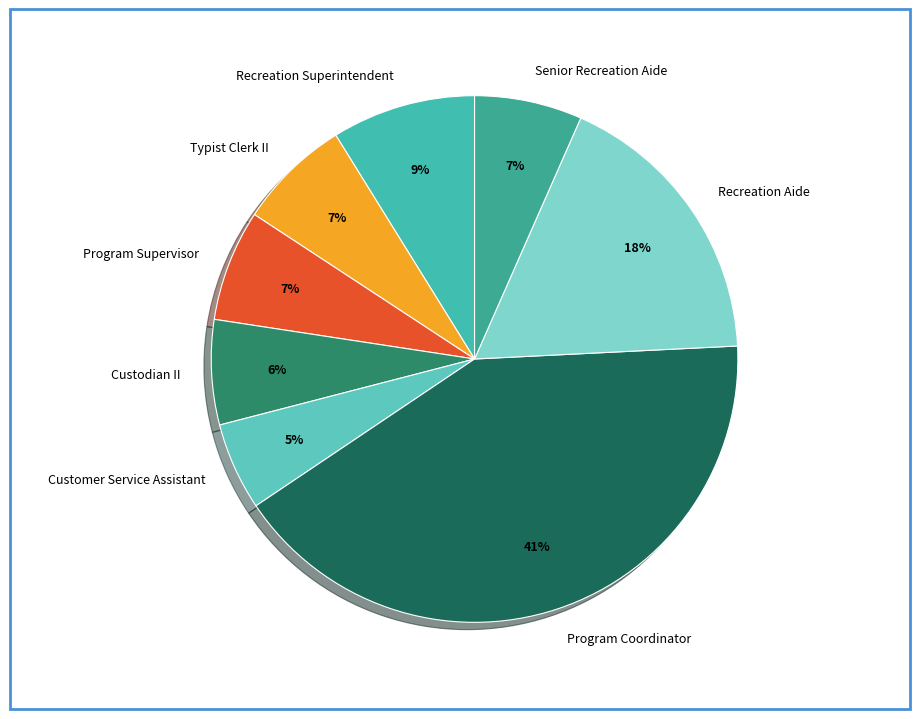

What is the smallest slice in the pie chart?

Customer Service Assistant